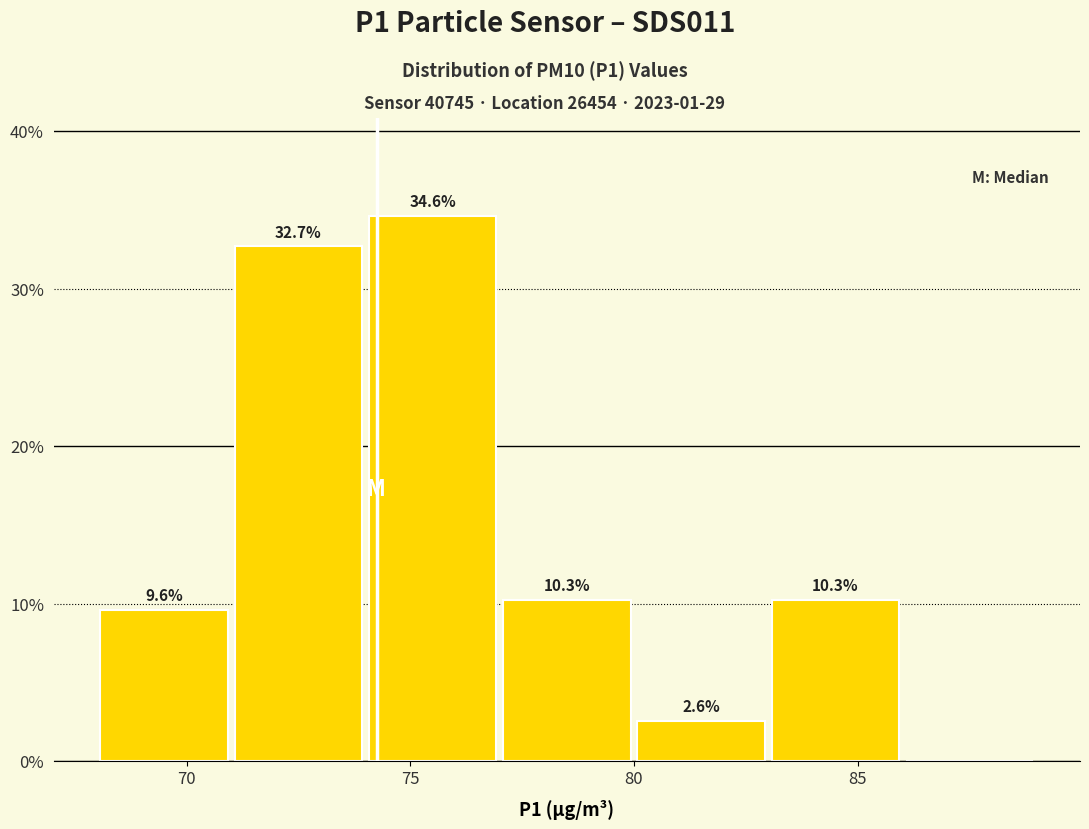

Over which range of the x-axis is the bar tallest?

74 to 77